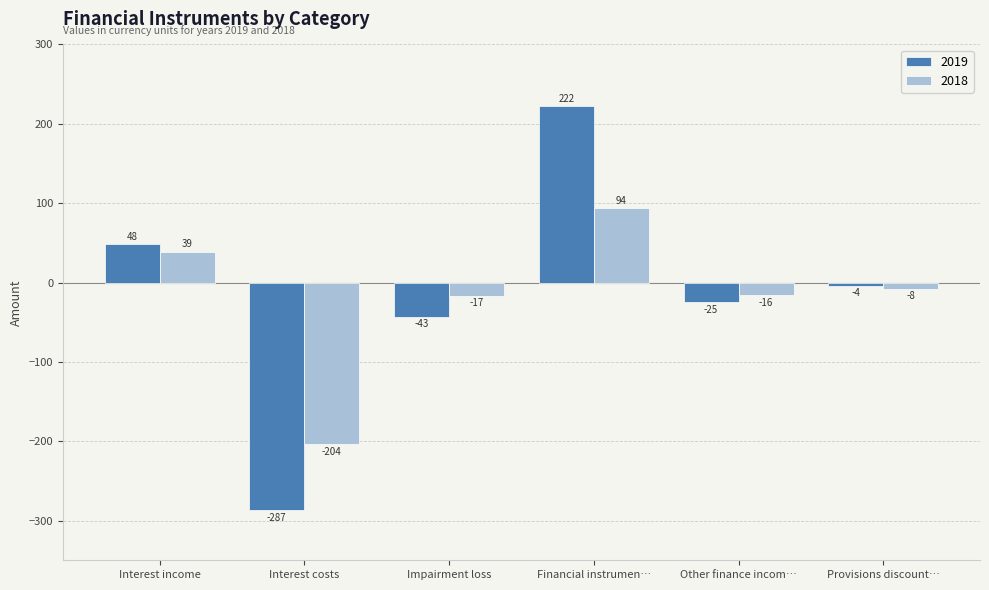

How many groups of bars are there?

6